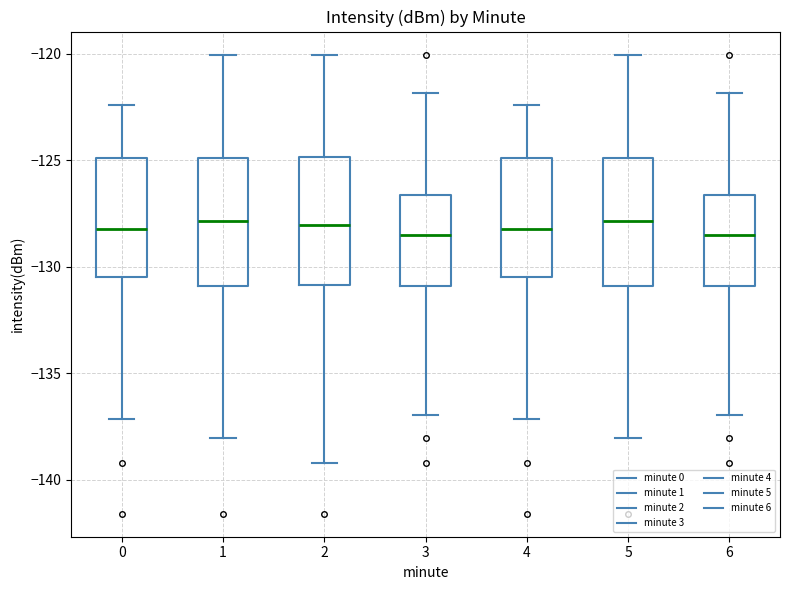

Reading left to right, transcribe this box plot: for each box, give where its median line is, the range the box spans, and where its two whiskers end, as read against the y-axis. The values are not printed on the chart, so give them approximately, as read against the axis.

0: median -128.0, box -130.5 to -125.0, whiskers -137.0 to -122.5
1: median -128.0, box -131.0 to -125.0, whiskers -138.0 to -120.0
2: median -128.0, box -131.0 to -125.0, whiskers -139.0 to -120.0
3: median -128.5, box -131.0 to -126.5, whiskers -137.0 to -122.0
4: median -128.0, box -130.5 to -125.0, whiskers -137.0 to -122.5
5: median -128.0, box -131.0 to -125.0, whiskers -138.0 to -120.0
6: median -128.5, box -131.0 to -126.5, whiskers -137.0 to -122.0